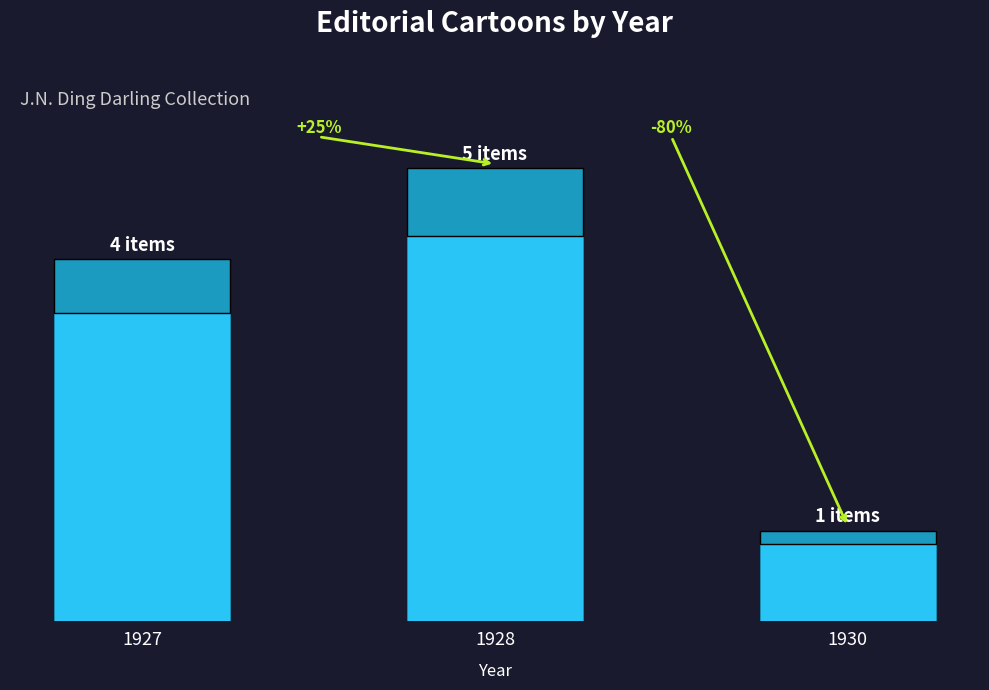

Are the bars grouped side by side (vs. stacked)?

No